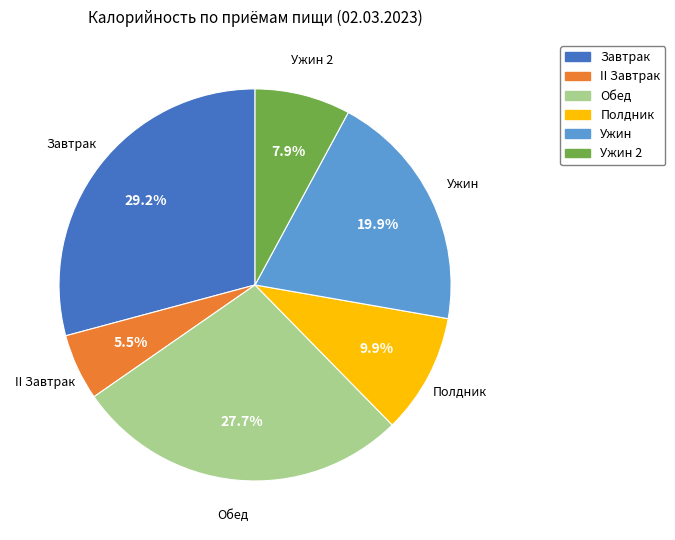

Is the sum of Ужин 2 and Завтрак greater than half?

No